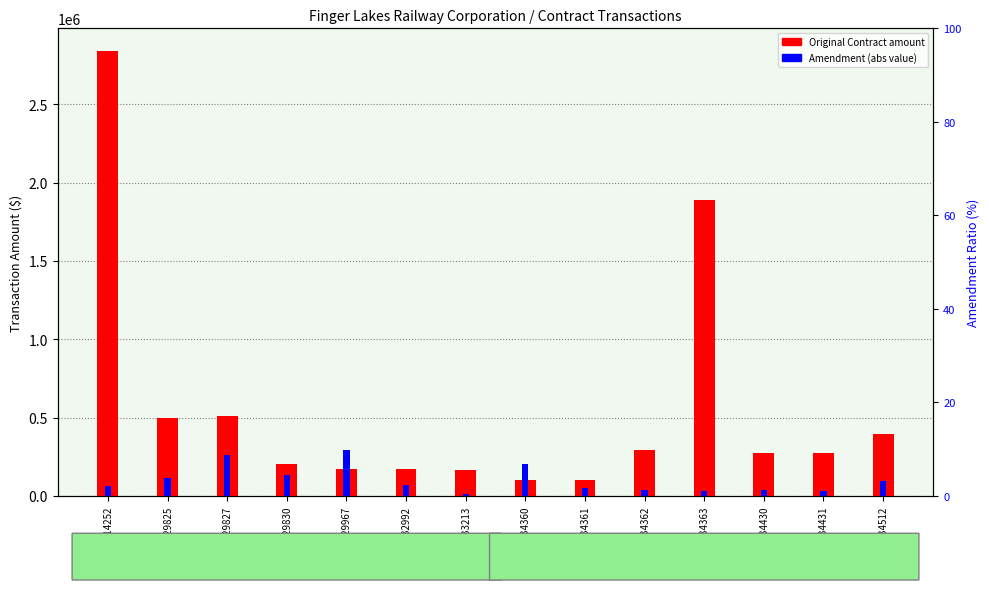

What is the label of the 3rd bar from the right?

DR34430